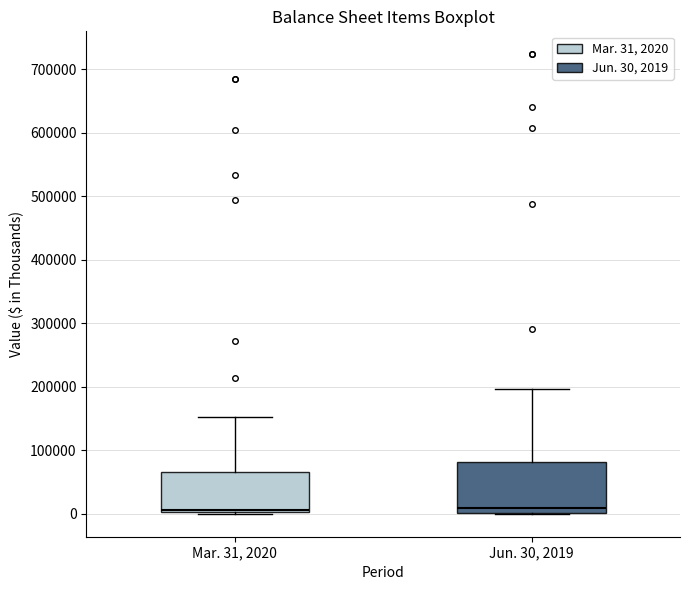

Comparing the boxes themselves (not the whiskers), which one is the tallest?

Jun. 30, 2019